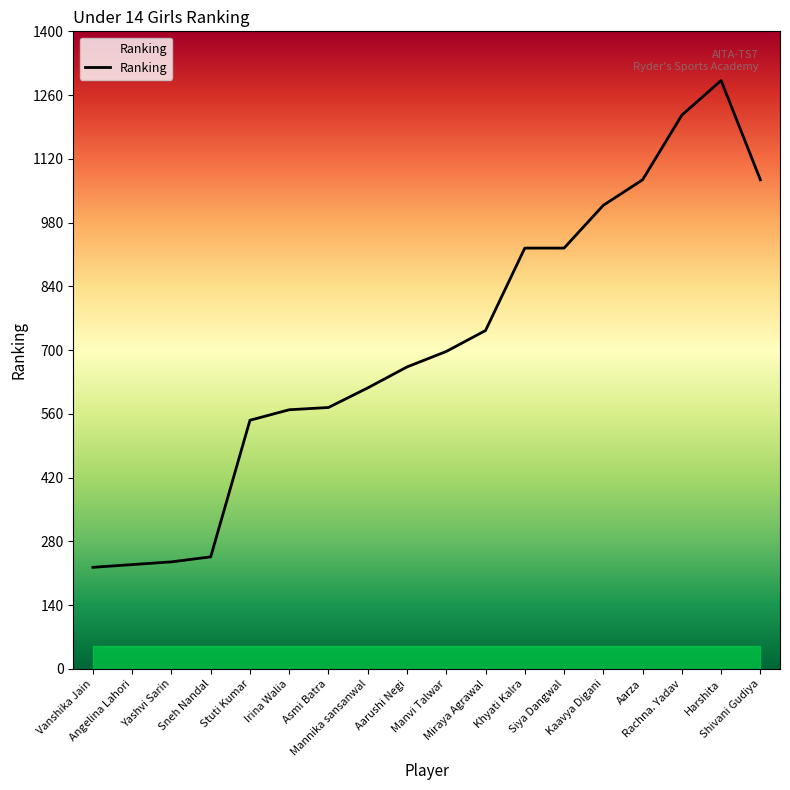

What is the maximum value shown in the chart?

1292